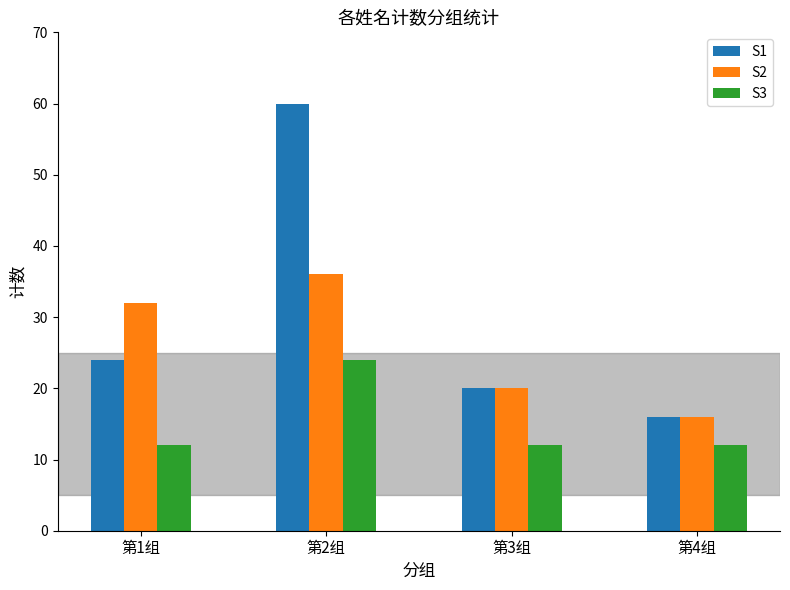

How many bars are there in total?

12